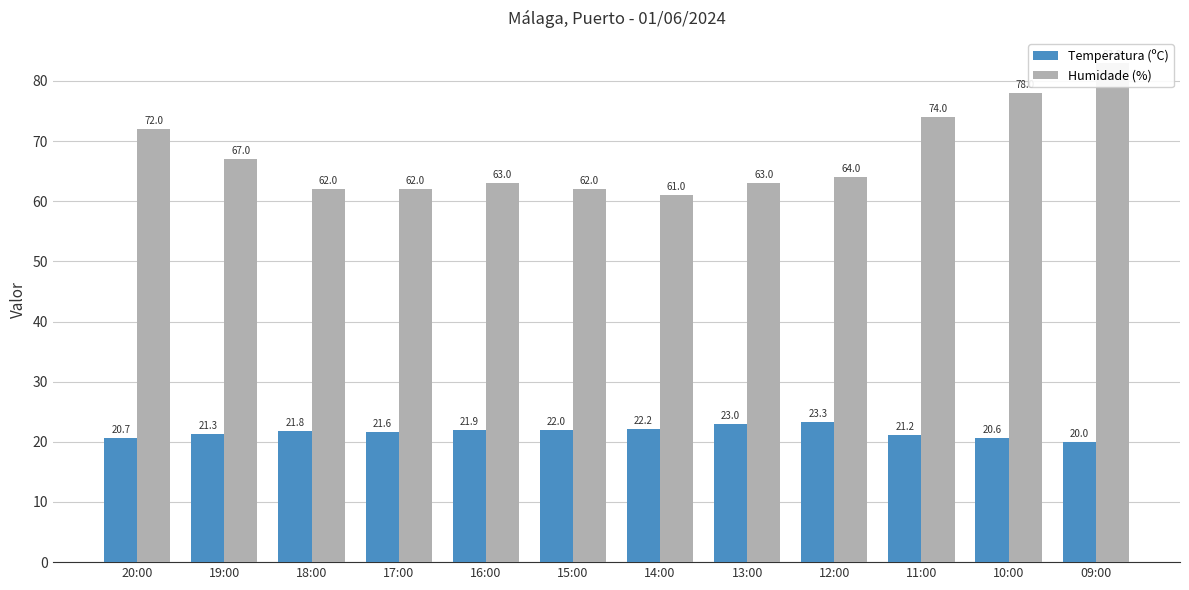

What is the value of the Humidade (%) bar at the 3rd from the left?

62.0